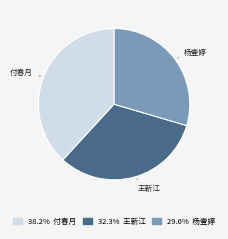

Which has a higher value, 杨壹婷 or 王新江?

王新江